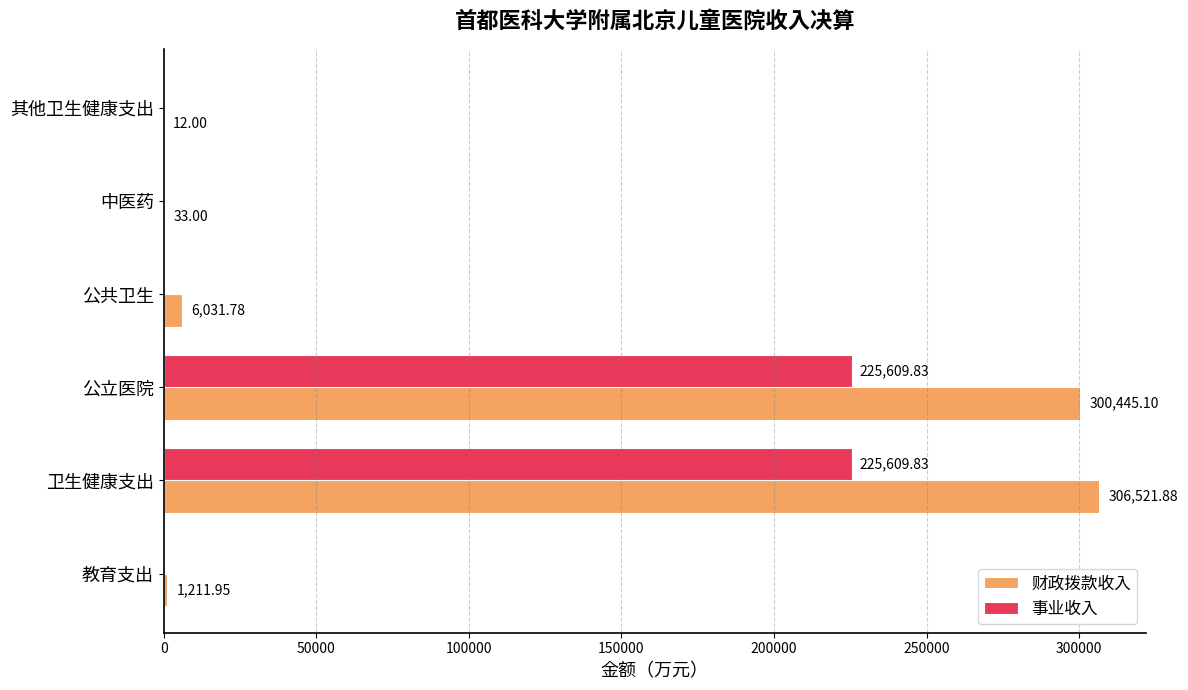

Between 卫生健康支出 and 公共卫生, which series saw the biggest shift?

财政拨款收入